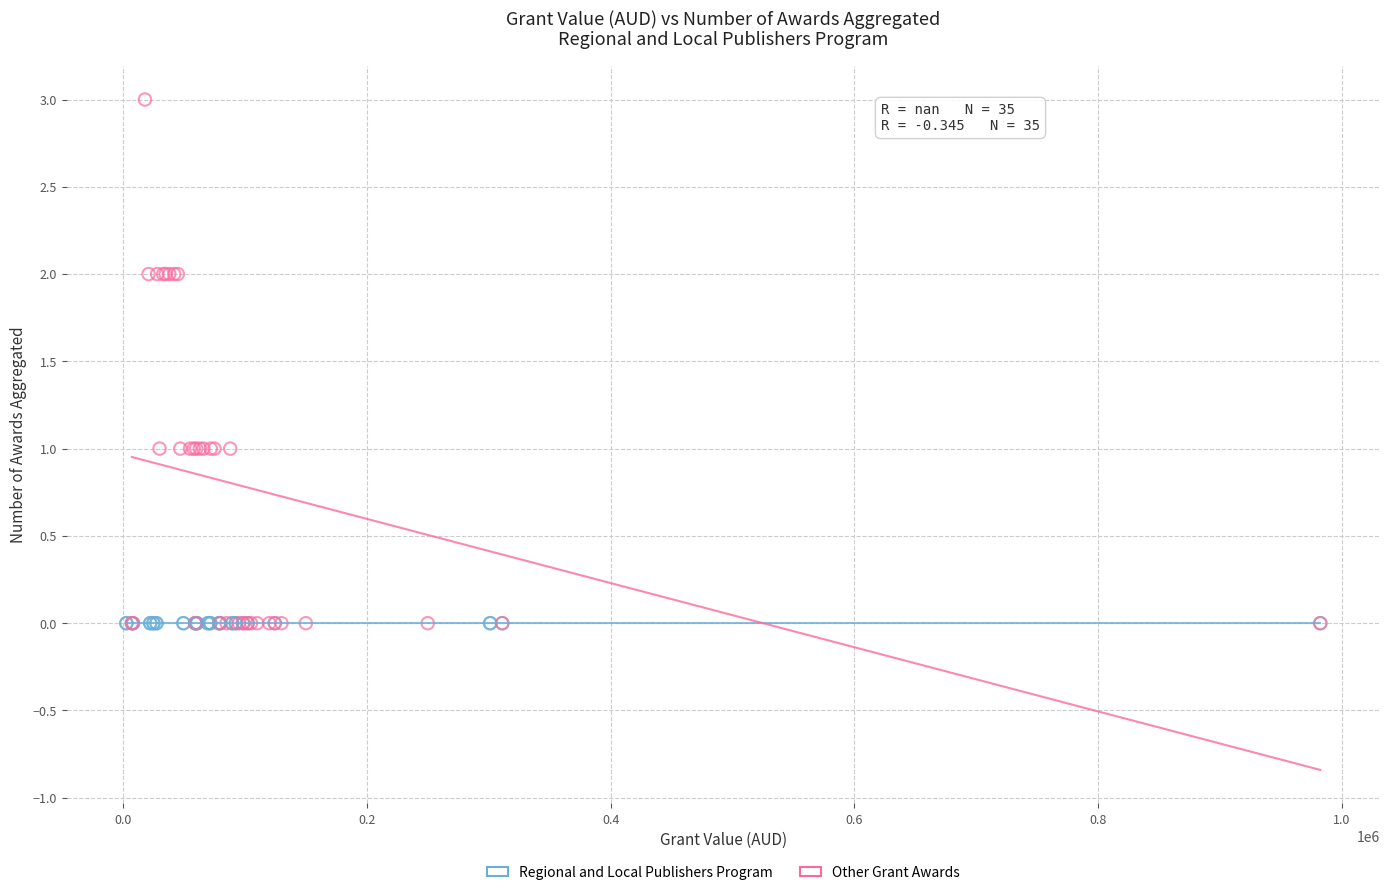

Which series reaches the maximum Y coordinate?

Other Grant Awards